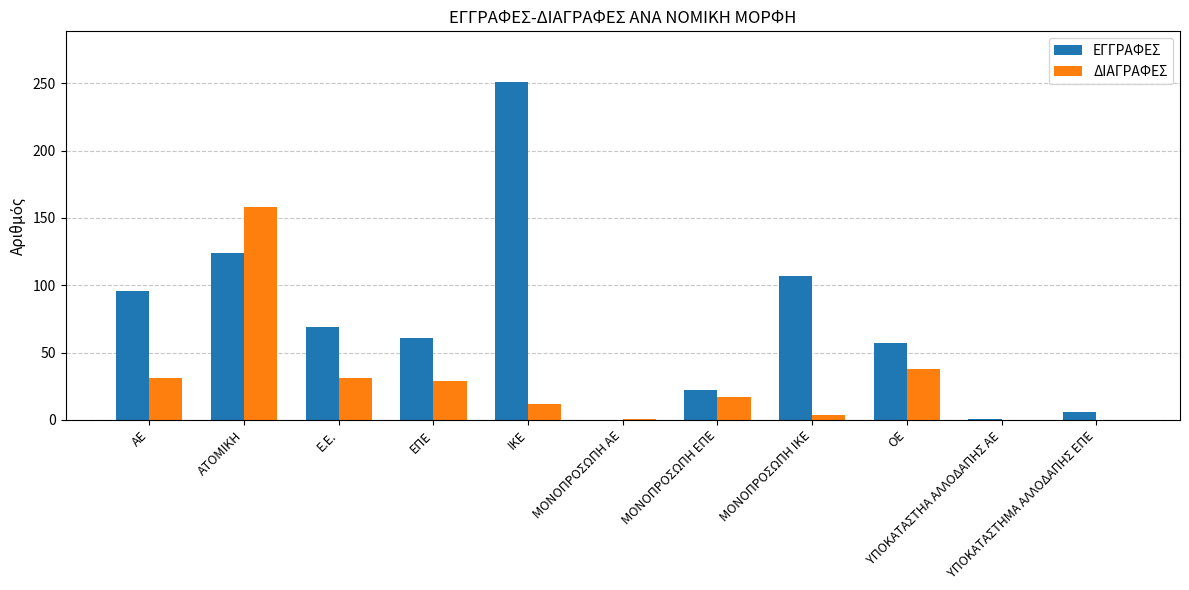

How many groups of bars are there?

11